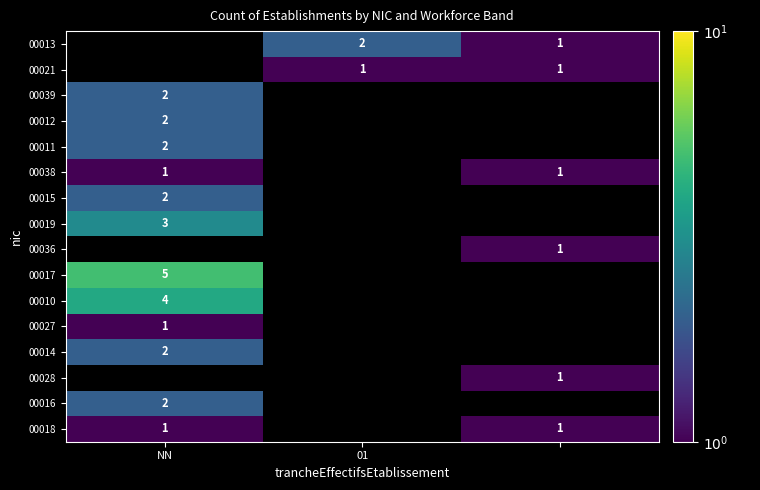

Is it true that 00015 equals 2 at NN?

True